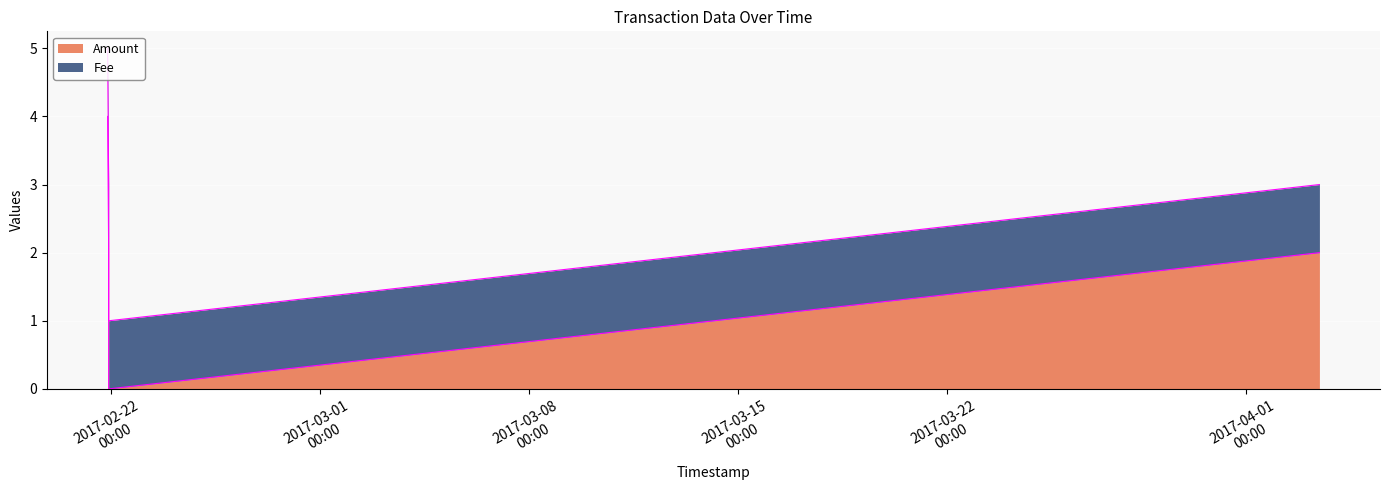

Which has a higher value, 2017-02-21 21:24:07 or 2017-02-21 22:14:46?

2017-02-21 21:24:07